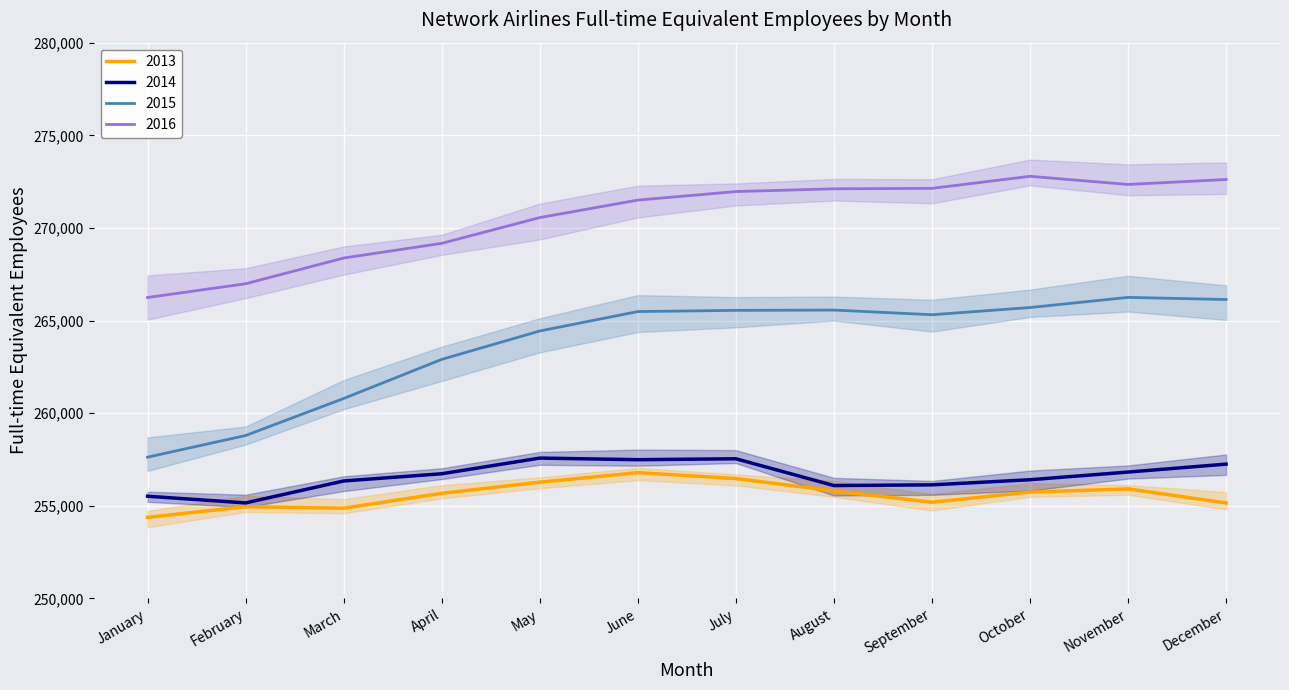

The value of 2016 at December is 272614.0. True or false?

True